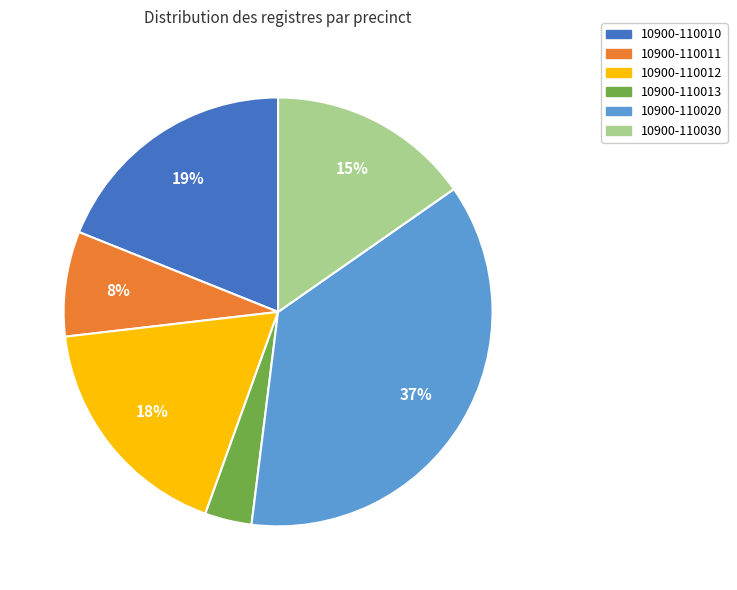

How many slices are in this pie chart?

6